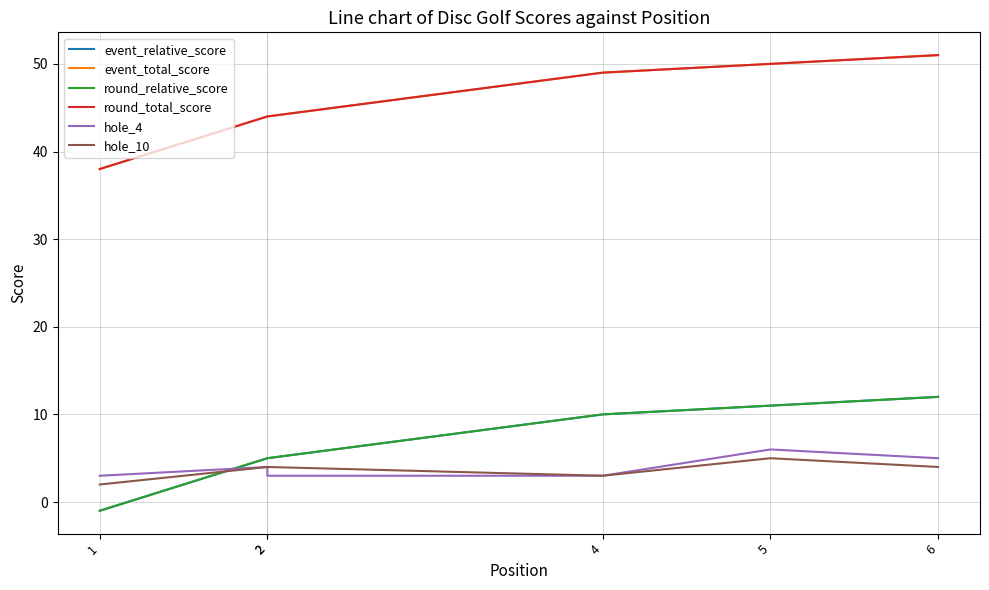

True or false: hole_4 has more than 0 points higher than both neighbors.

True